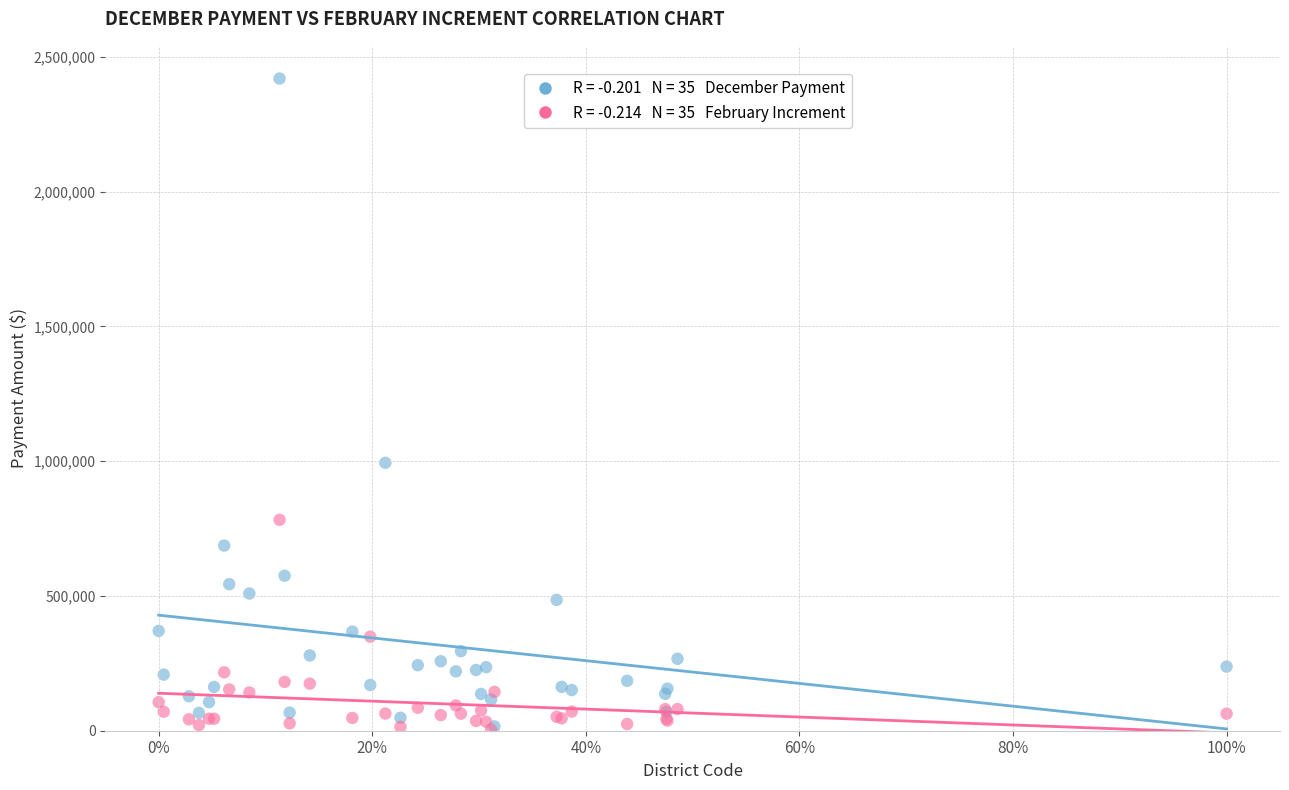

Across all series, what Y value is closest to 1211915?

993898.0